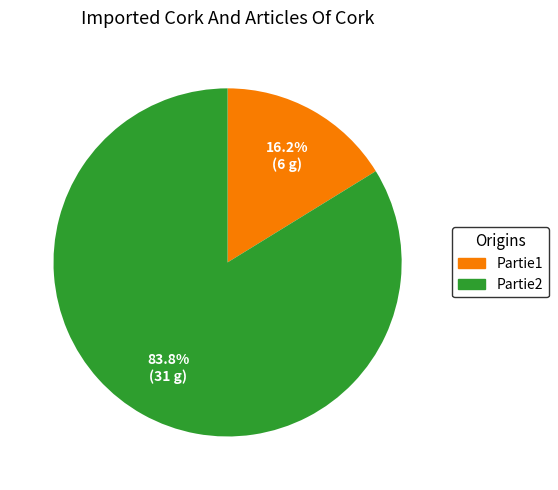

Is the sum of Partie2 and Partie1 greater than half?

Yes